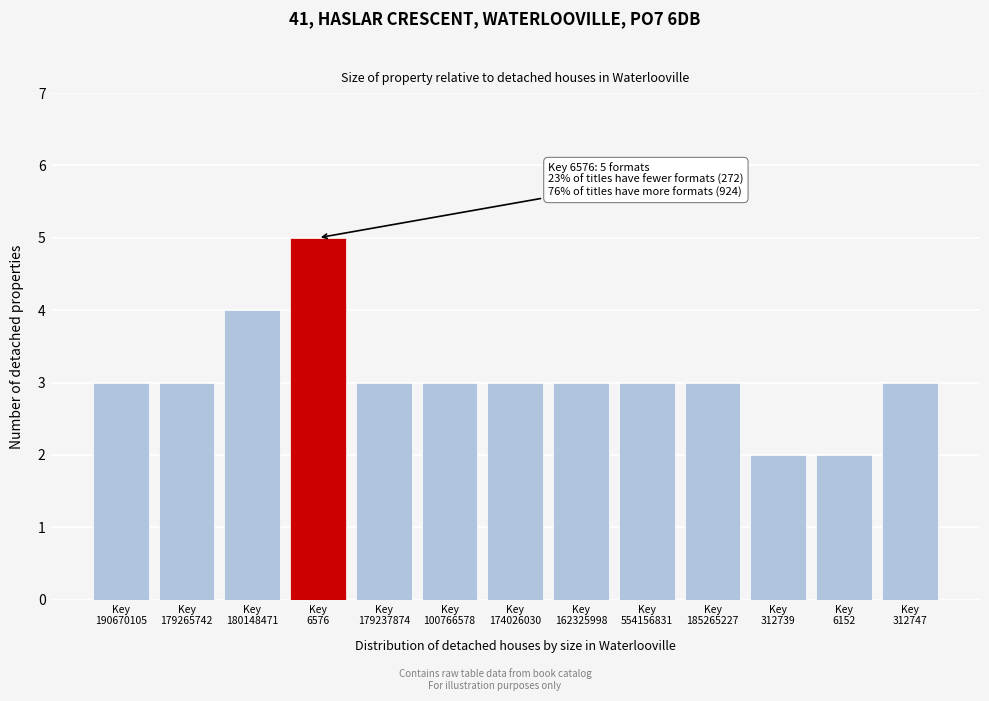

Reading right to left, transcribe all the data shown in this chart.

3	2	2	3	3	3	3	3	3	5	4	3	3